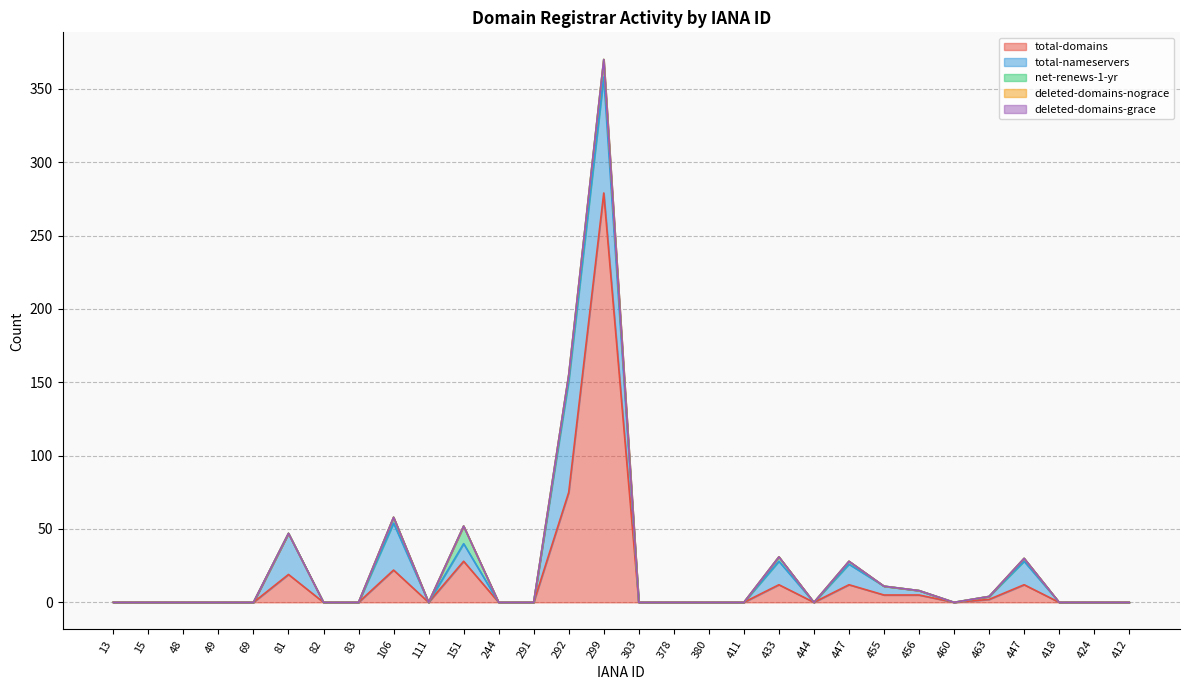

Does the chart have visible grid lines?

Yes